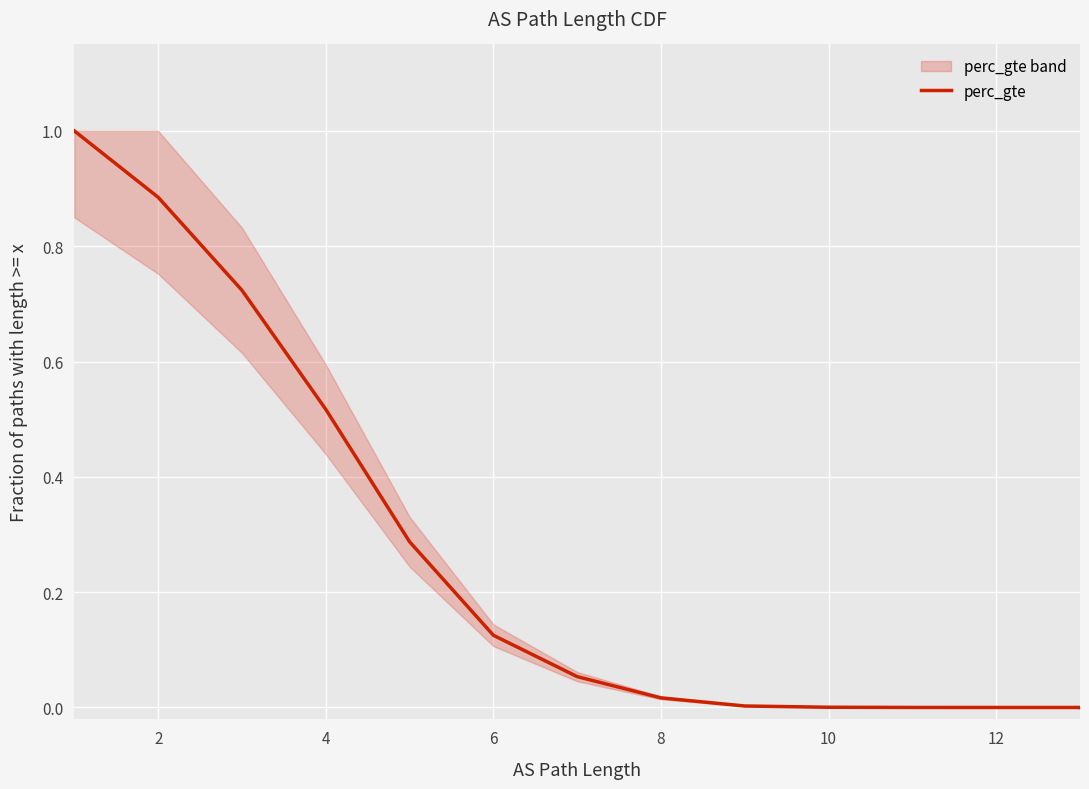

What is the average value?

0.3